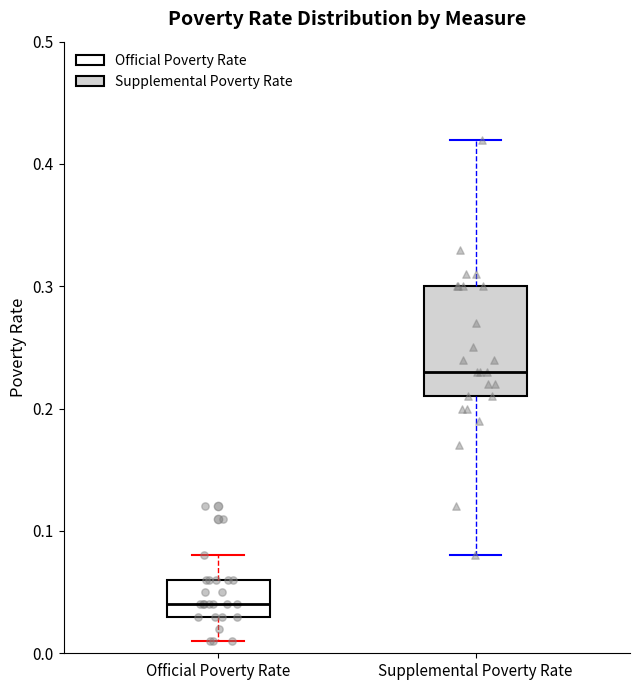

Comparing the boxes themselves (not the whiskers), which one is the tallest?

Supplemental Poverty Rate